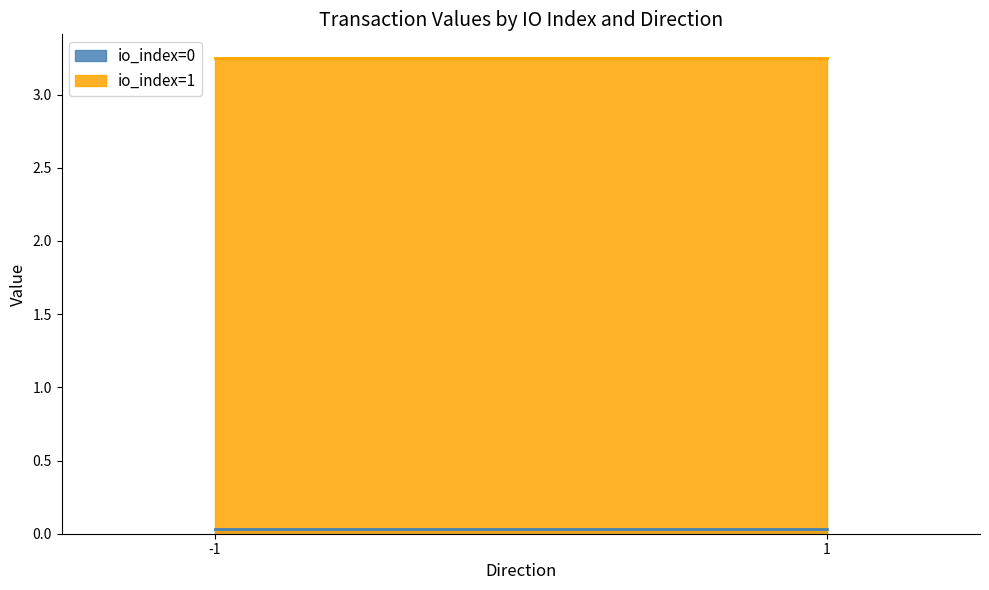

Which category has the highest value across all series?

-1